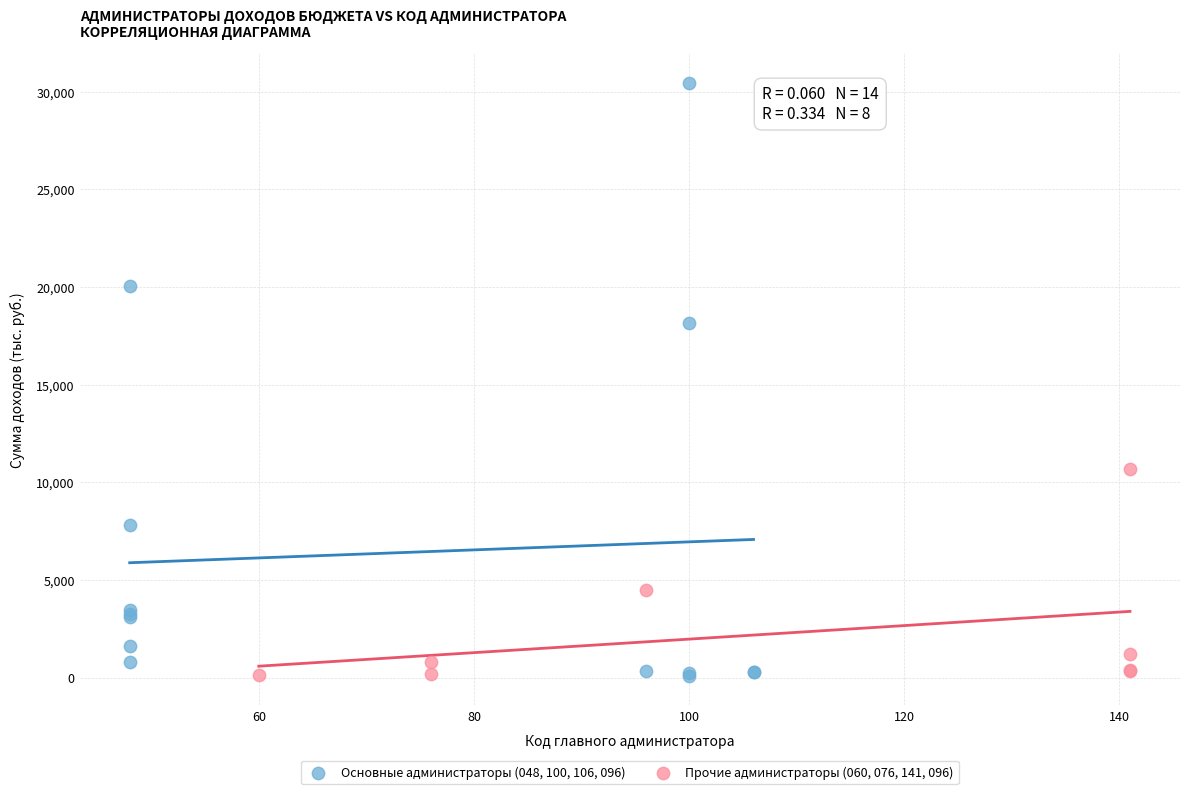

Which series reaches the maximum Y coordinate?

Основные администраторы (048, 100, 106, 096)